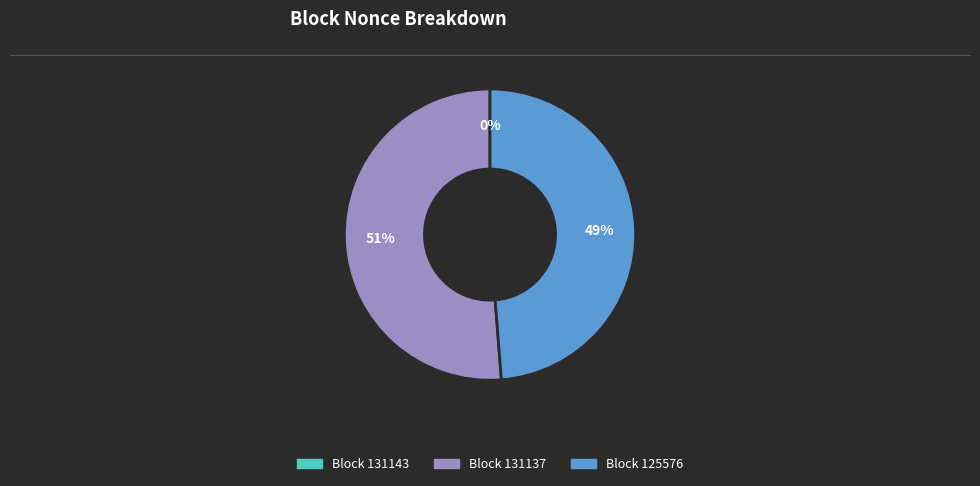

To the nearest percent, what is the difference between the largest and smallest slice percentages?

51%